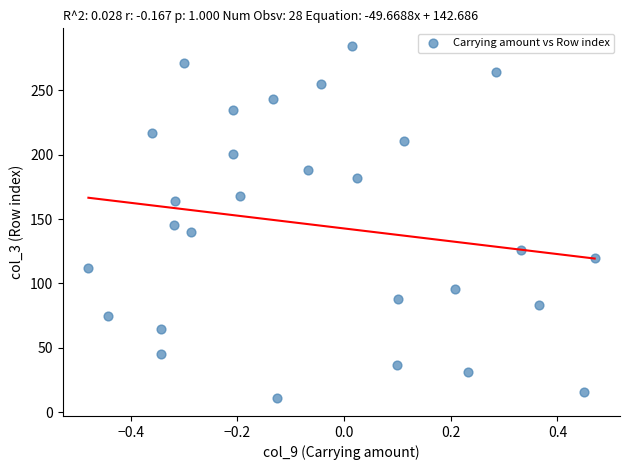

What is the range of Y values (max minus min)?

273.3